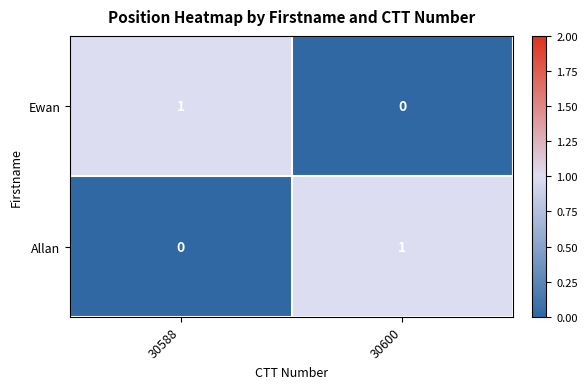

How many distinct data groups are displayed?

2